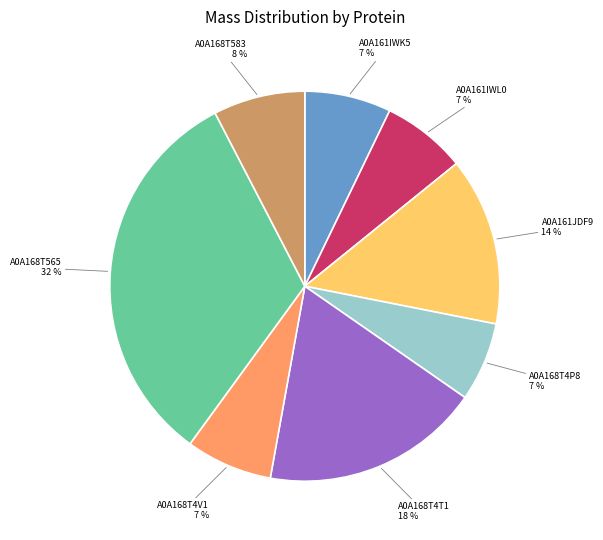

True or false: A0A161IWL0 accounts for 20% of the total.

False